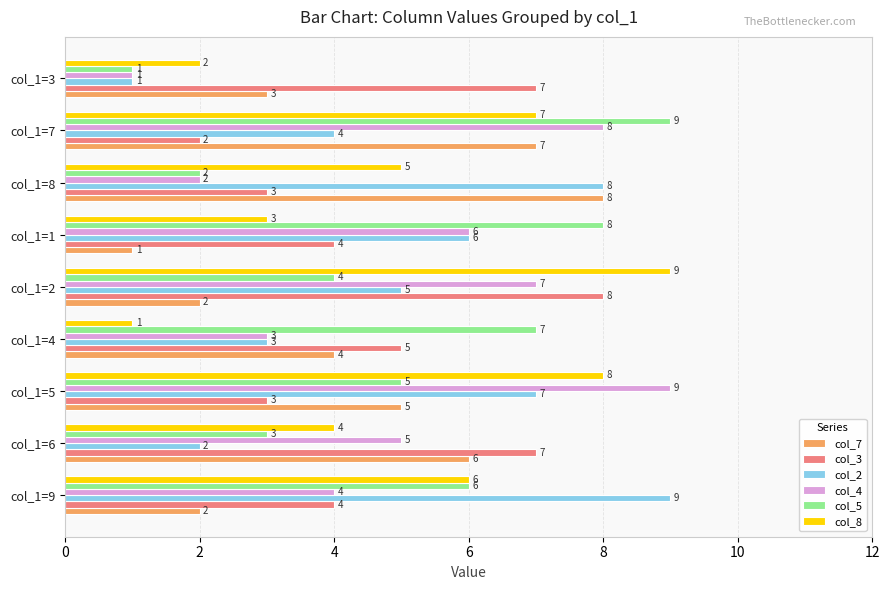

The col_2 series shows 1 at col_1=3. True or false?

True